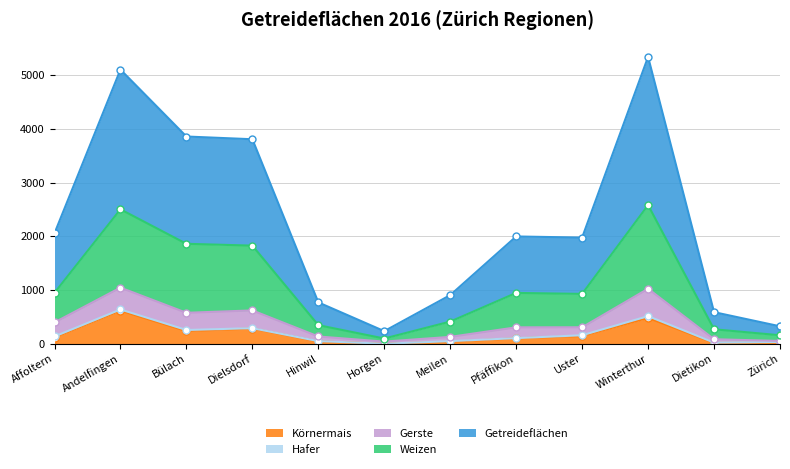

What is the label of the 4th point from the right?

Uster